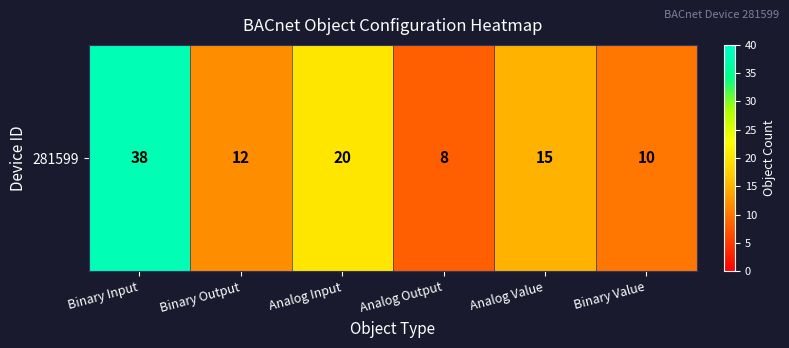

Which has a higher value, Analog Value or Binary Value?

Analog Value